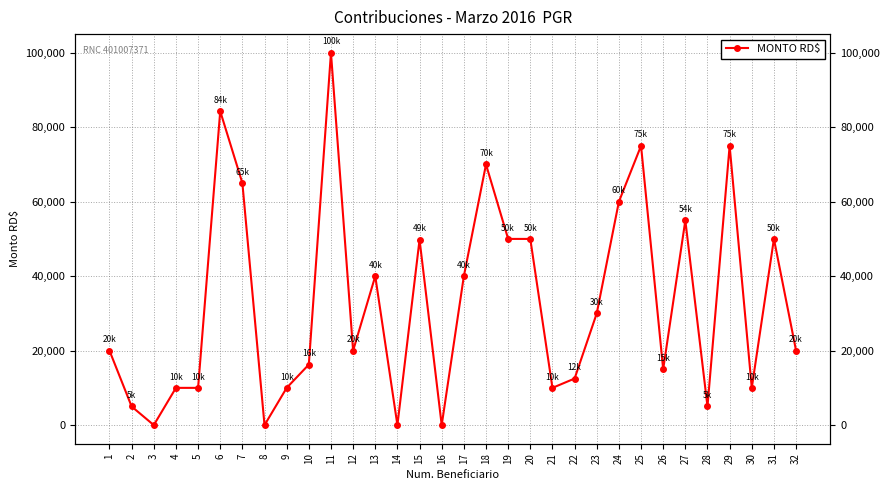

Which has a higher value, 21 or 30?

21